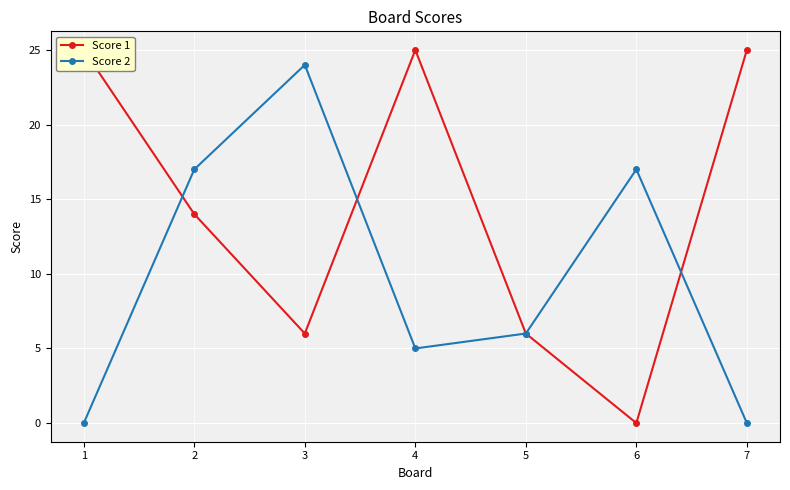

At 6, list the series in order from smallest to largest.

Score 1, Score 2